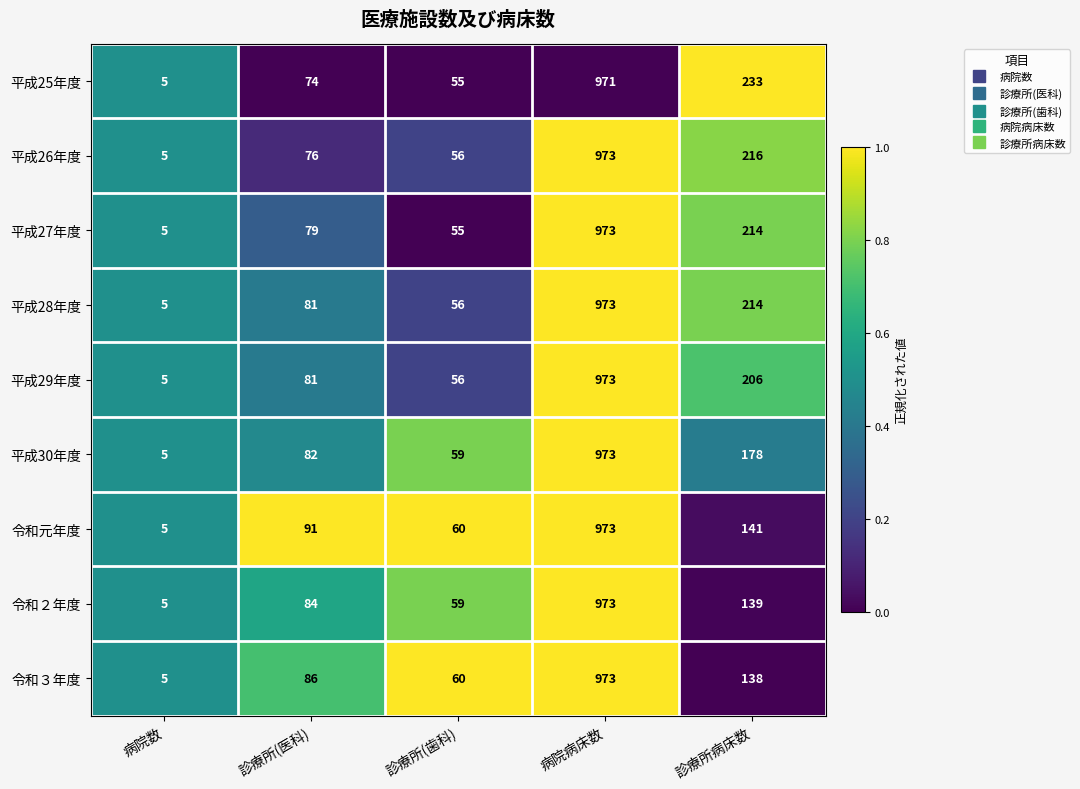

What is the total value across all series at 病院数?

45